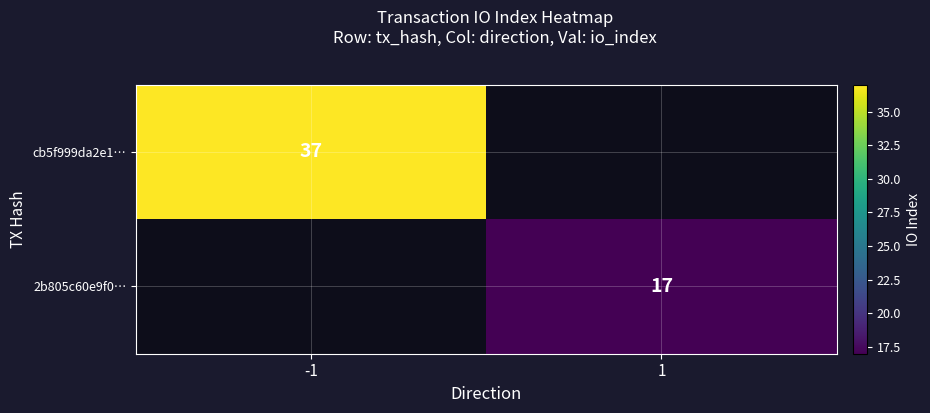

The 2b805c60e9f0… series shows 17 at 1. True or false?

True